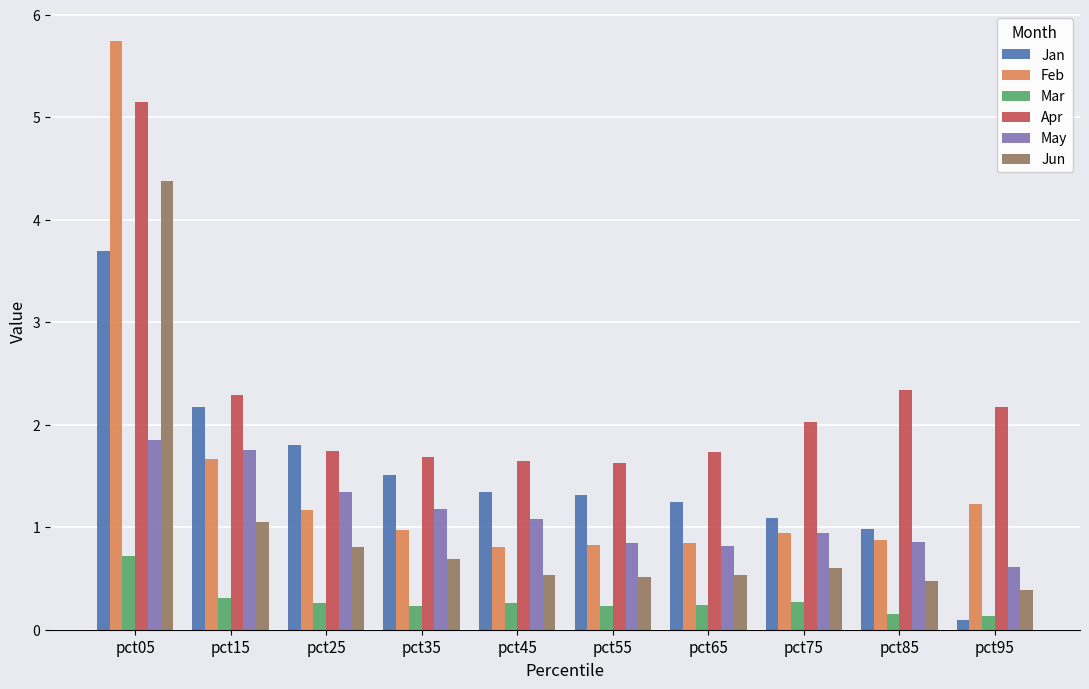

Which series has the largest total across all categories?

Apr